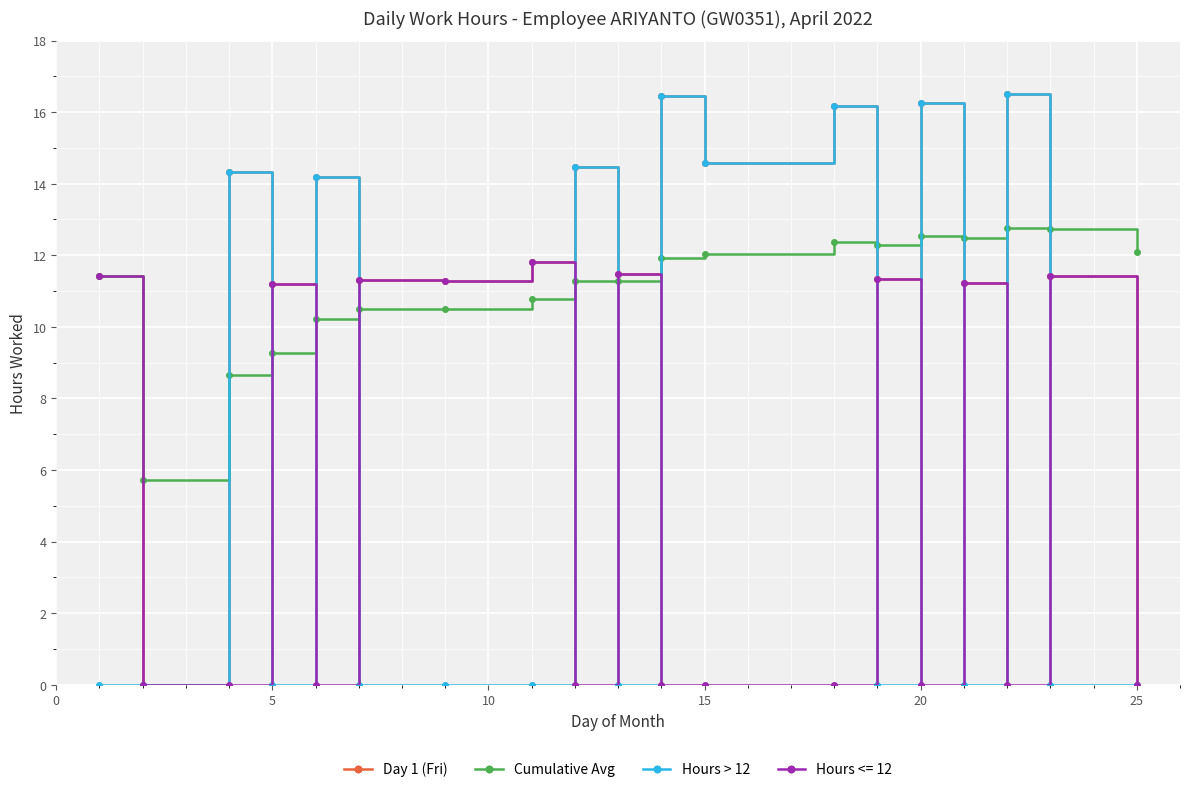

What is the value of the Hours > 12 point at the 11th from the left?

16.4